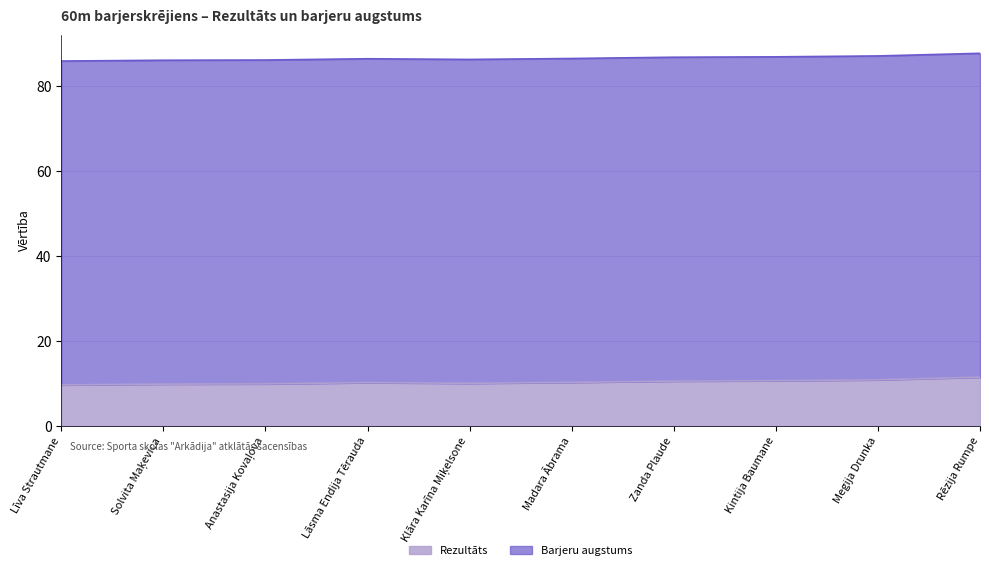

At which label does the data first exceed 10?

Lāsma Endija Tērauda